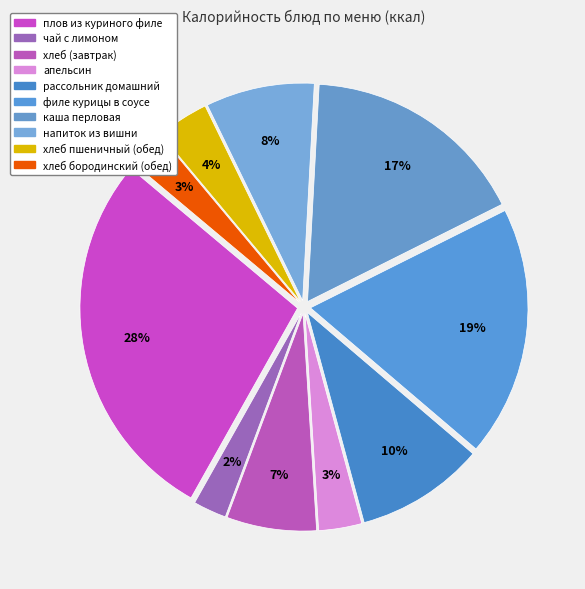

True or false: напиток из вишни accounts for 8% of the total.

True